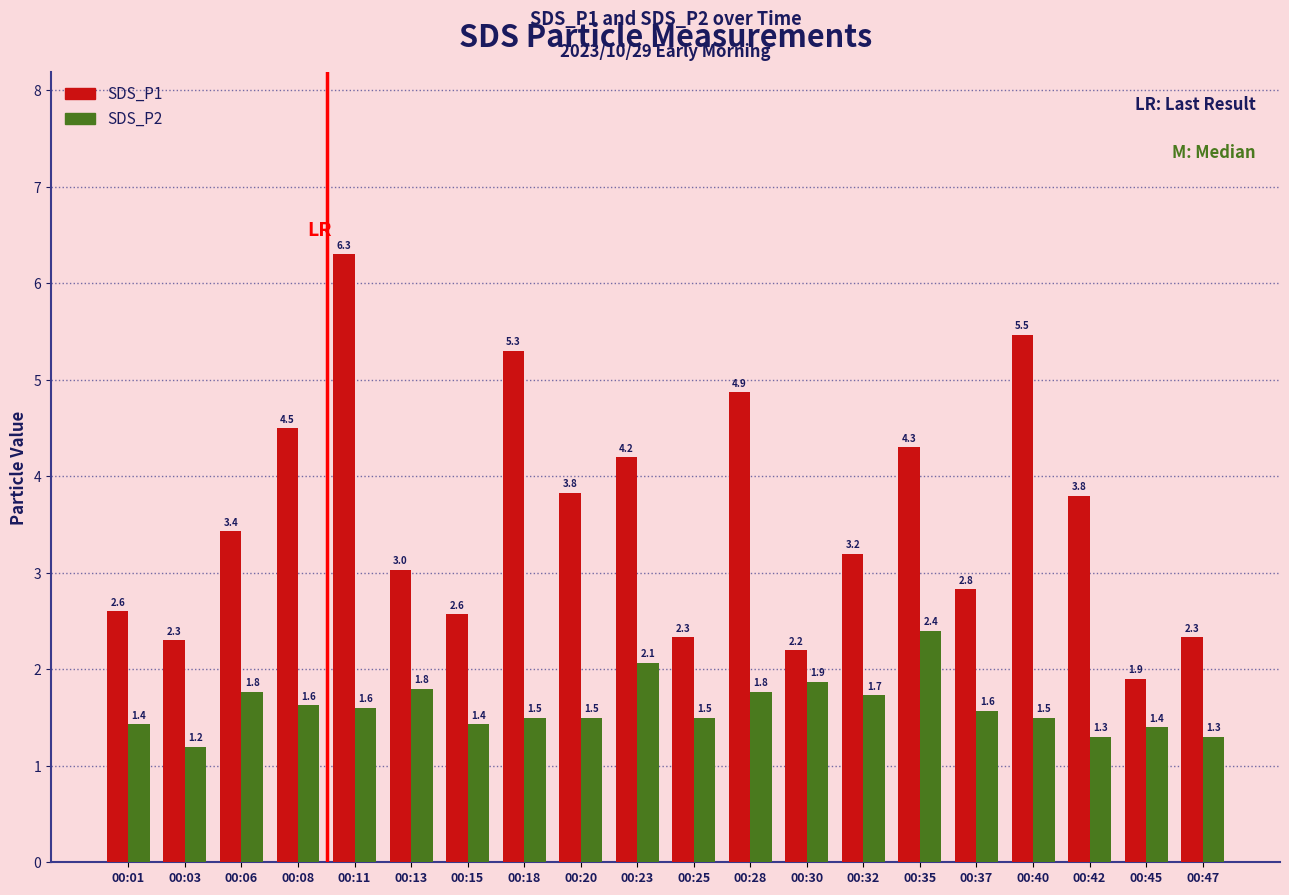

At which category is the sum across all series the highest?

00:11